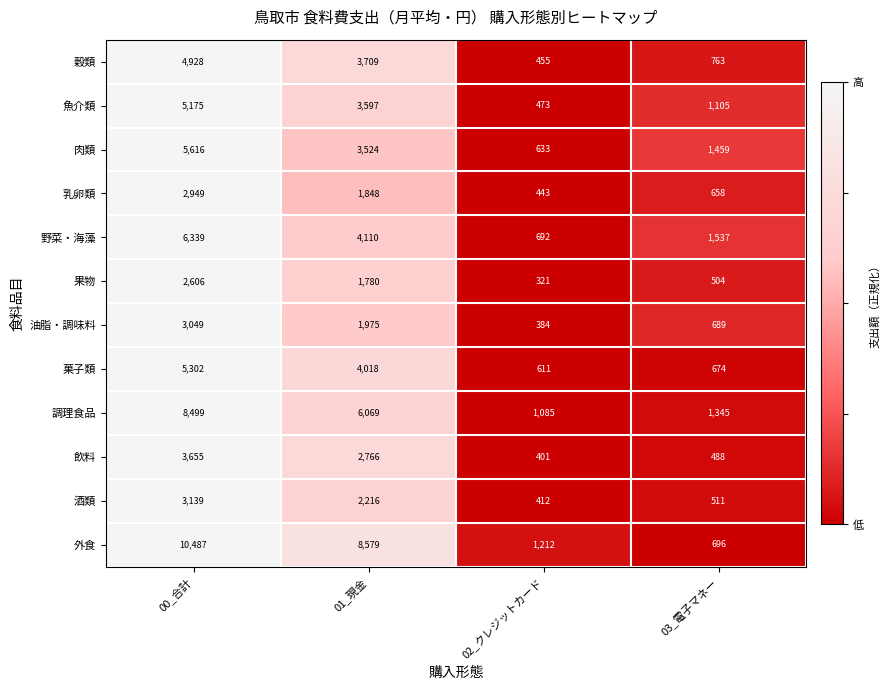

What is the difference between the highest and lowest values at 01_現金?

6799